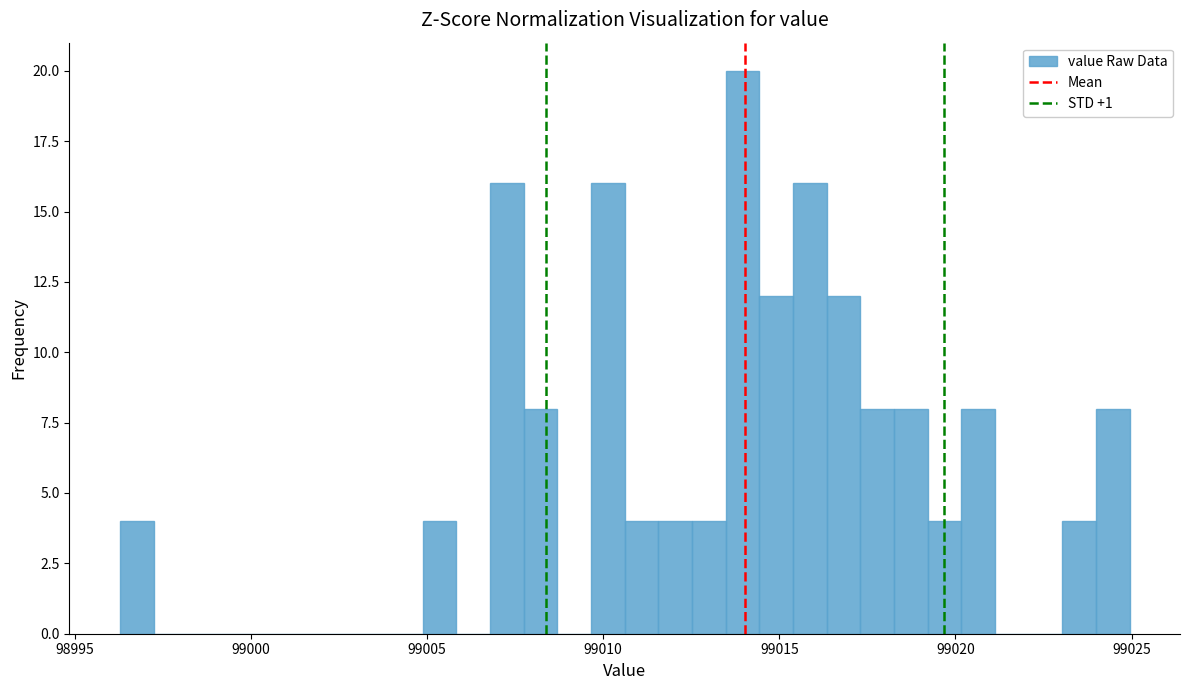

Read against the x-axis, roughly where is the centre of the tallest bar?

99014.0